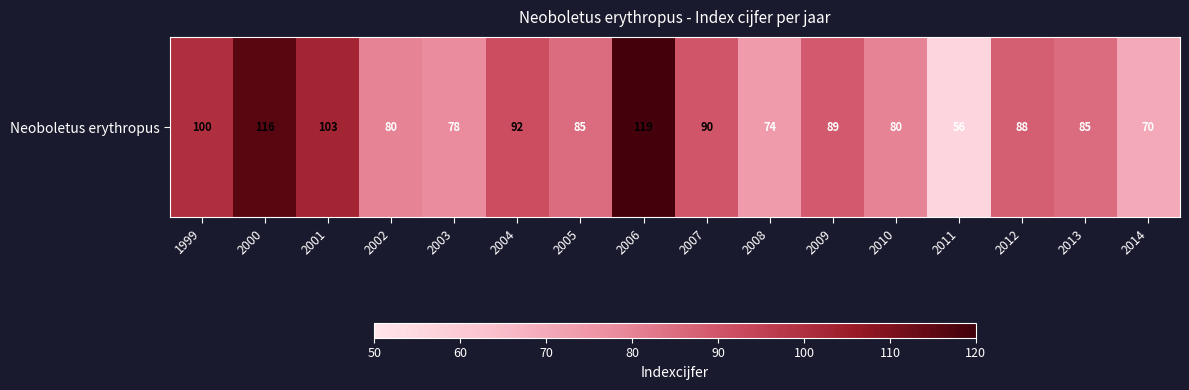

Reading left to right, list all the values displayed in this chart.

100	116	103	80	78	92	85	119	90	74	89	80	56	88	85	70